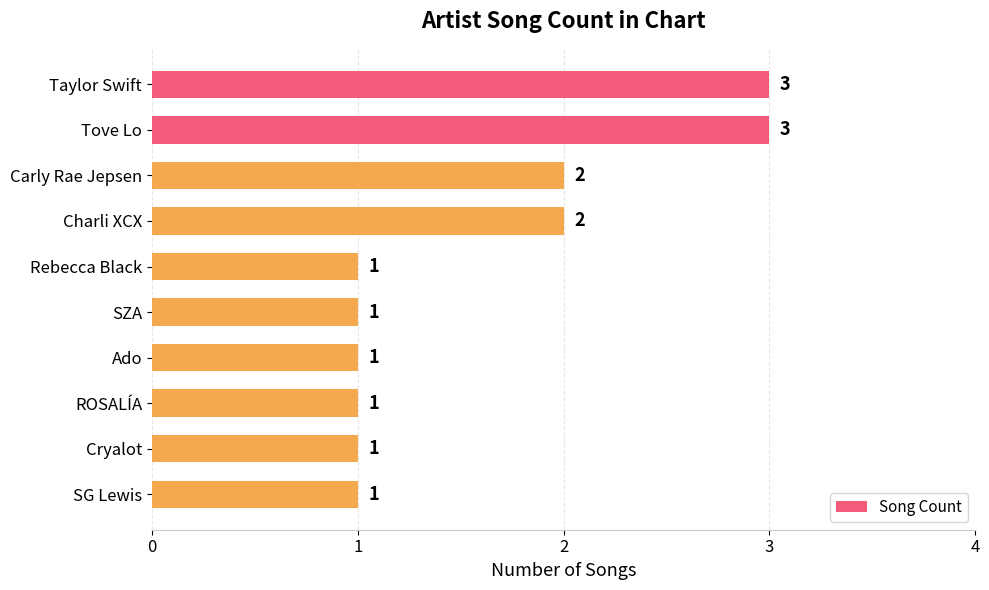

How many values are between 1 and 2?

8